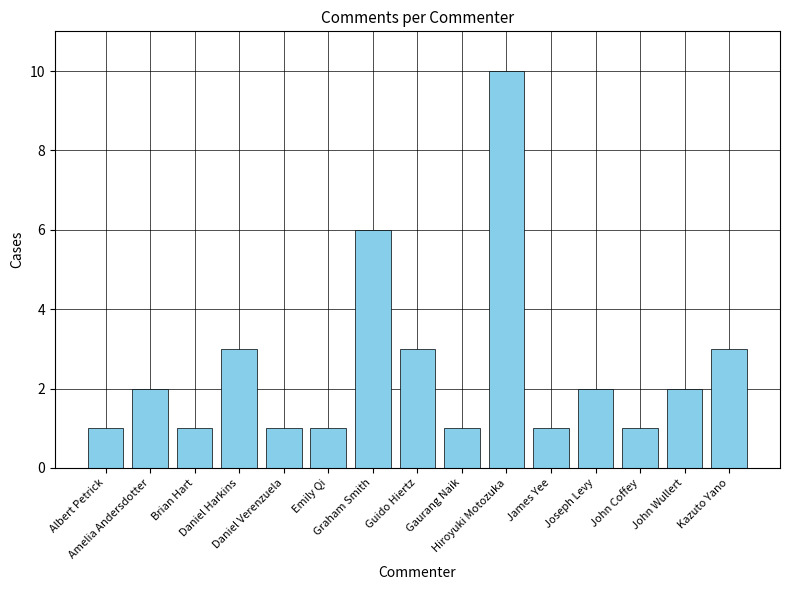

What is the change in value from Gaurang Naik to John Wullert?

+1